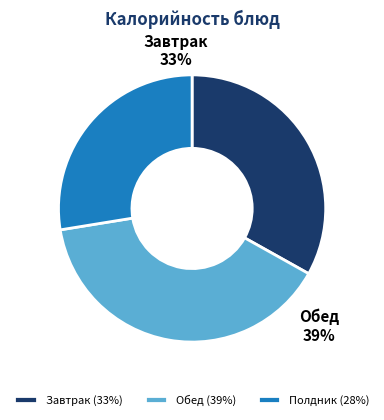

Is масло порционно the majority of the pie?

No